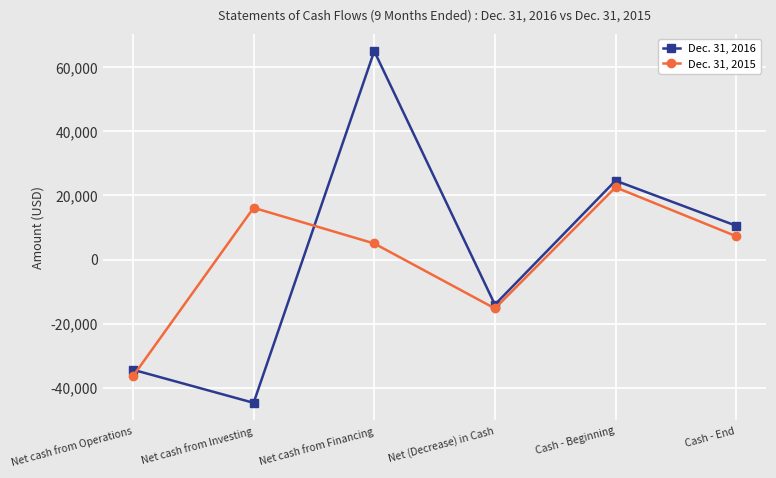

What is the smallest value displayed?

-44699